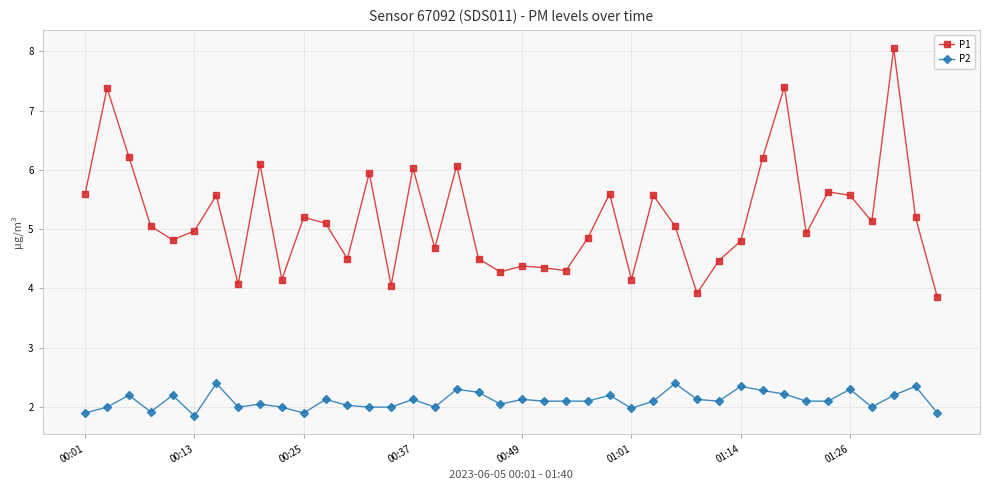

What is the minimum value for P2?

1.9